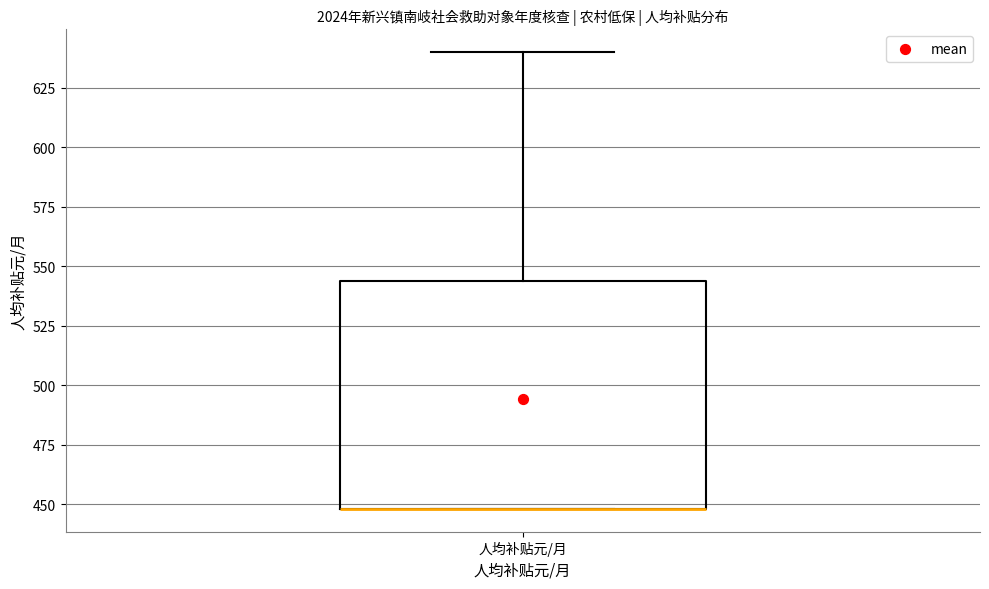

Read this box plot against the y-axis: the position of the median line, the range covered by the box, and the ends of both whiskers. The values are not printed on the chart, so give them approximately, as read against the axis.

median 450 (drawn on the box's lower edge), box 450 to 545, whiskers 450 to 640